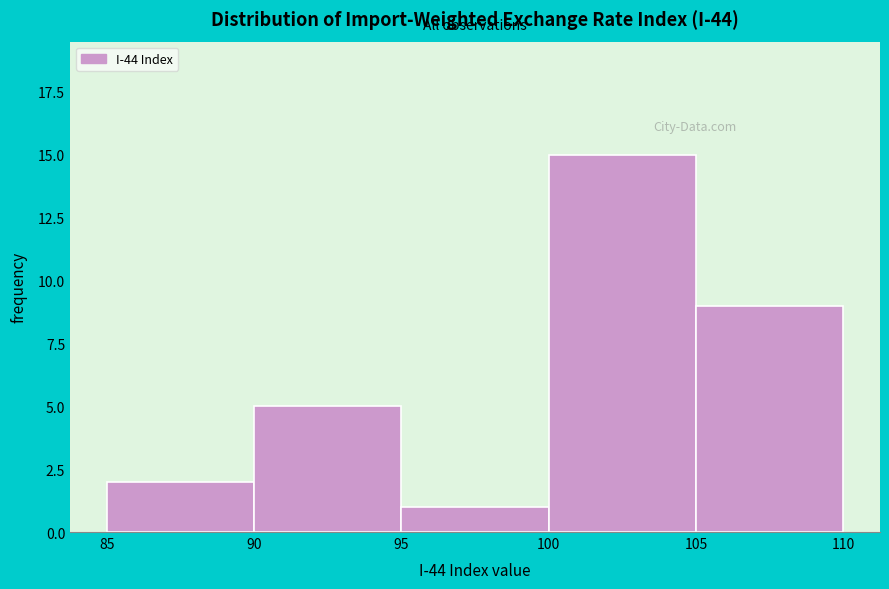

How tall is the bar that spans 105 to 110 on the x-axis? The values are not printed on the chart, so give them approximately, as read against the axis.

9